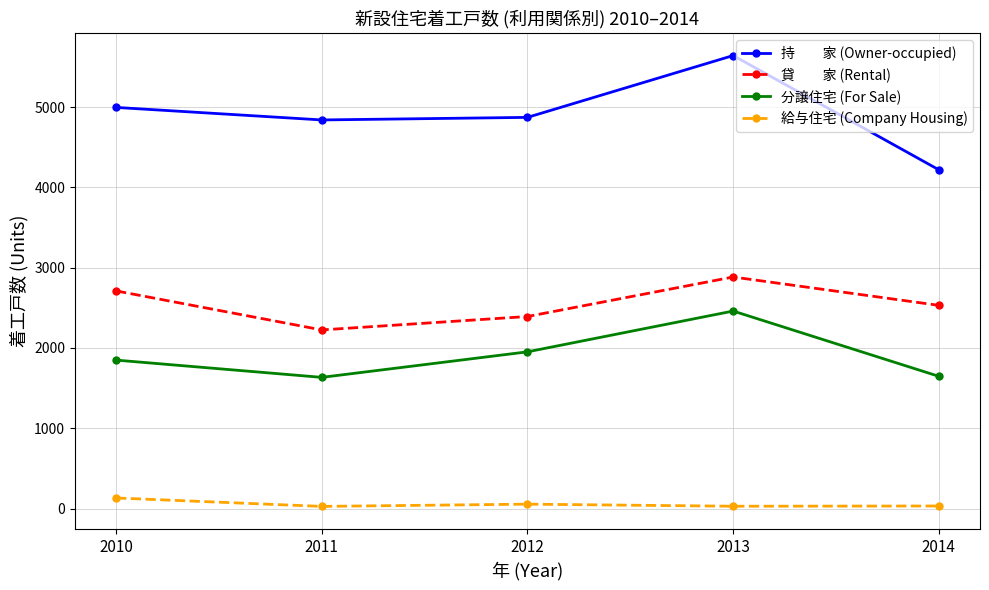

At which category is the sum across all series the highest?

2013